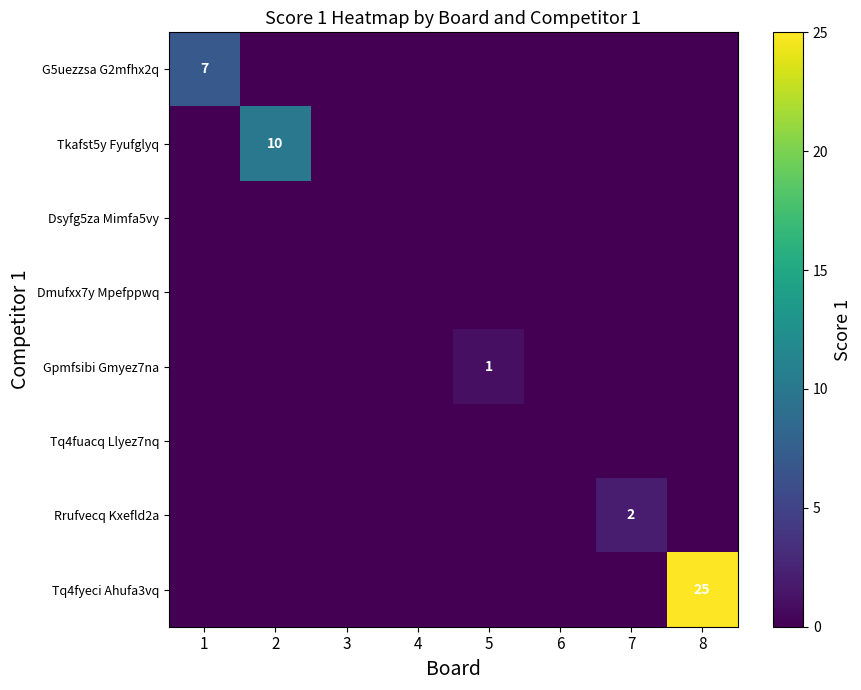

The Rrufvecq Kxefld2a series shows 3 at 7. True or false?

False